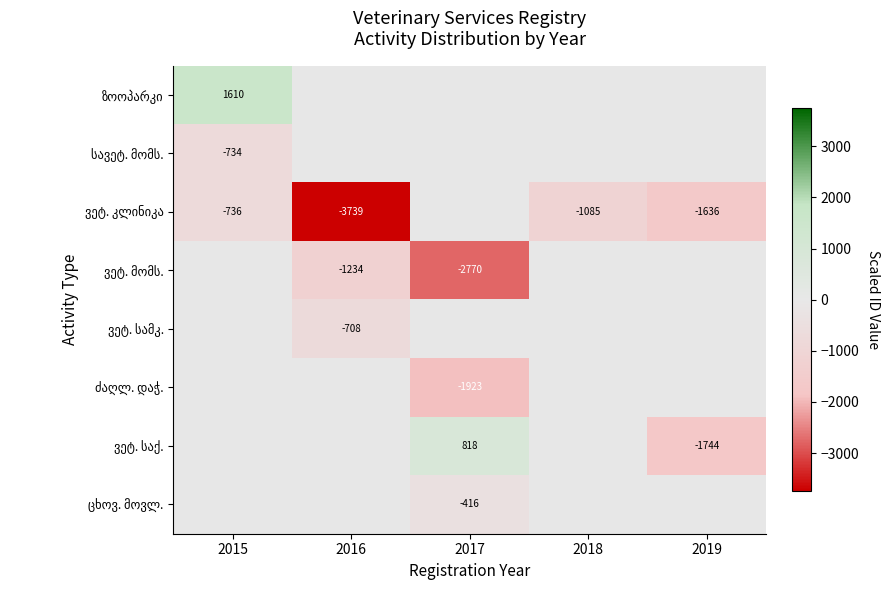

Which series has the largest total across all categories?

ზოოპარკი